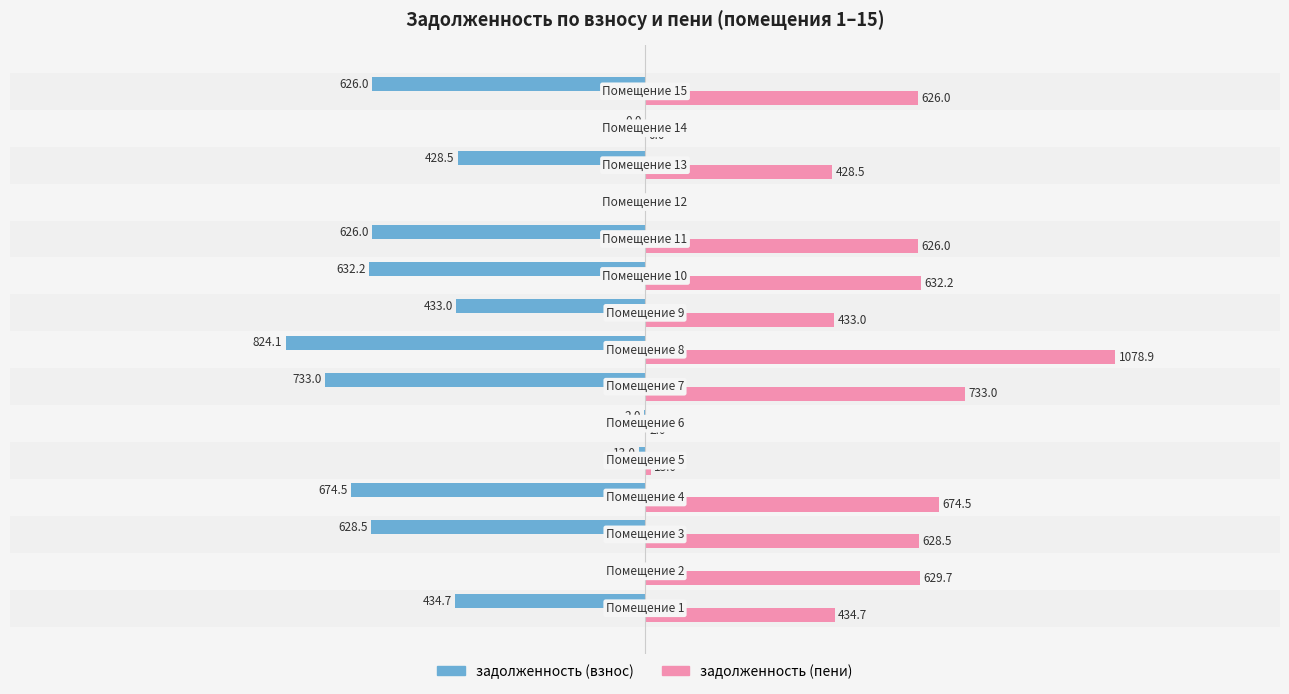

Rank the series by their average value, from highest to lowest.

задолженность (пени), задолженность (взнос)